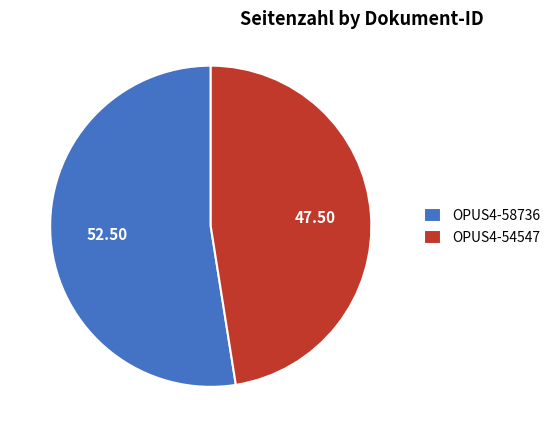

Approximately how many times larger is the value at OPUS4-58736 compared to OPUS4-54547?

1.1